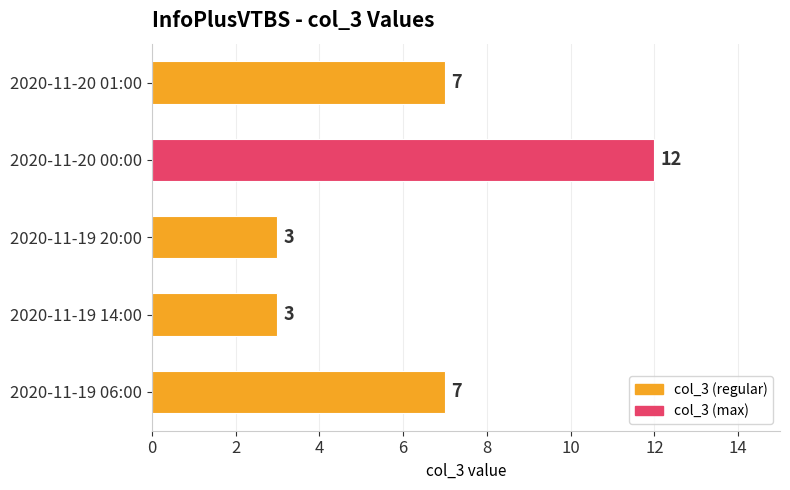

Reading top to bottom, what are all the values shown in this chart?

2020-11-20 01:00=7	2020-11-20 00:00=12	2020-11-19 20:00=3	2020-11-19 14:00=3	2020-11-19 06:00=7